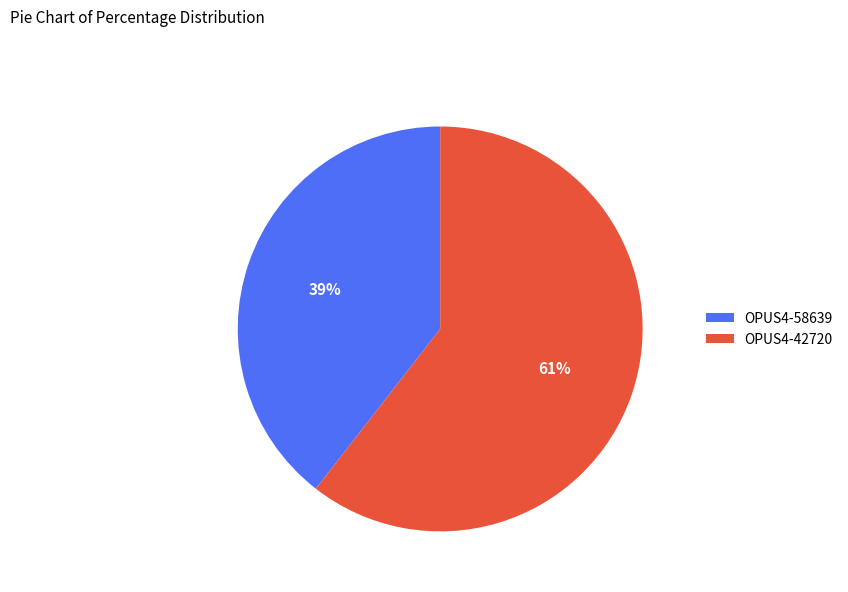

What is the largest slice in the pie chart?

OPUS4-42720